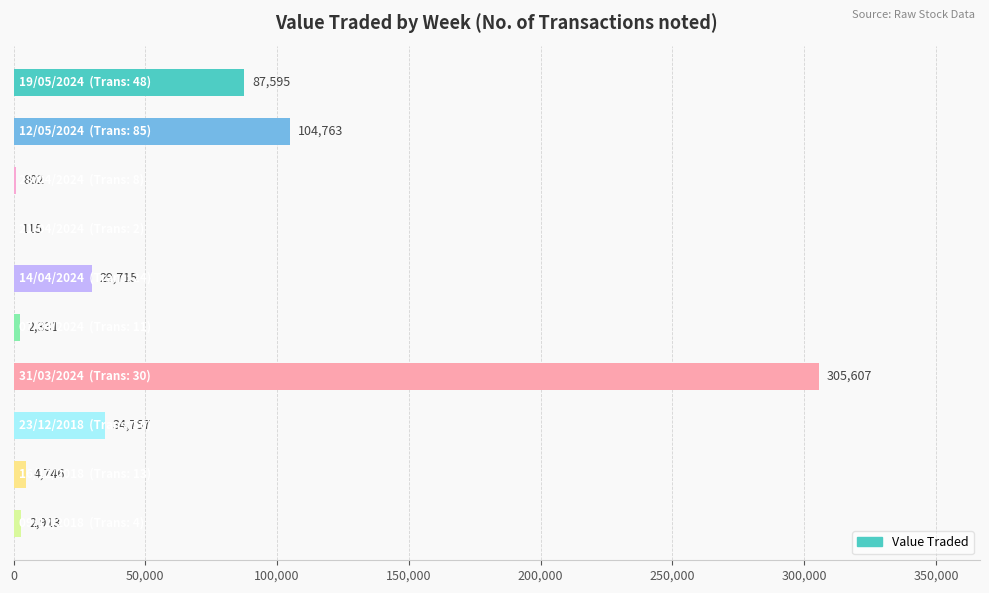

What is the maximum value shown in the chart?

305607